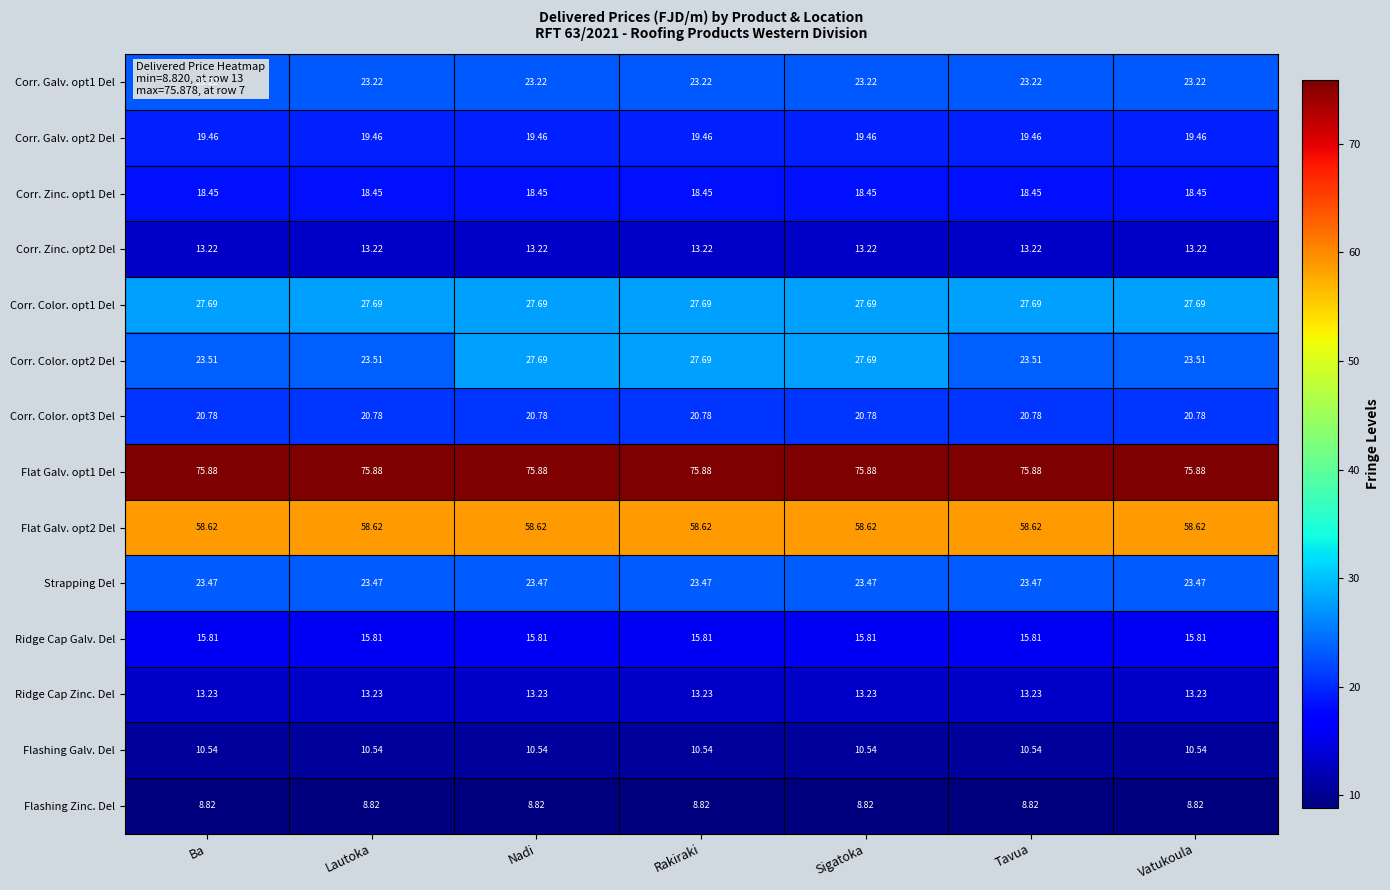

What is the total value across all series at Lautoka?

352.7